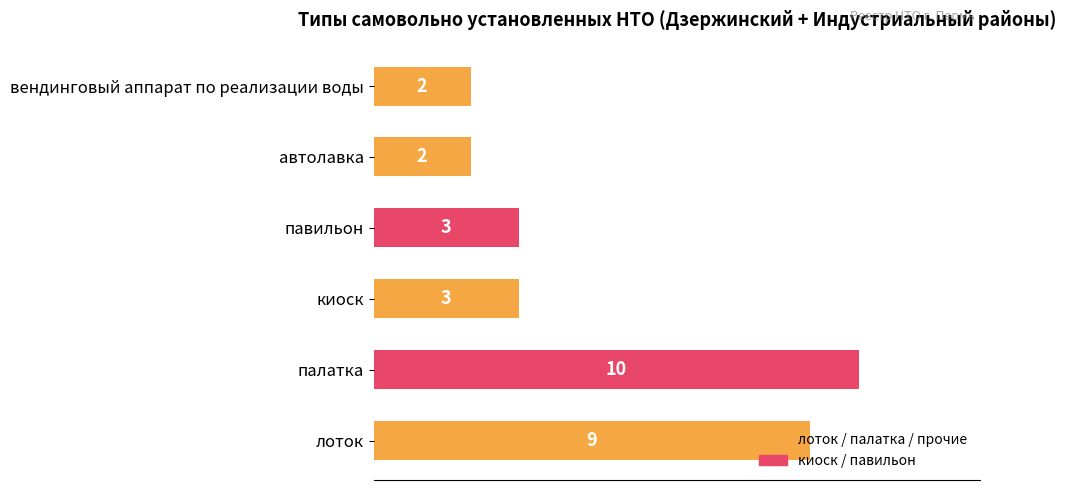

What is the sum of all values?

29